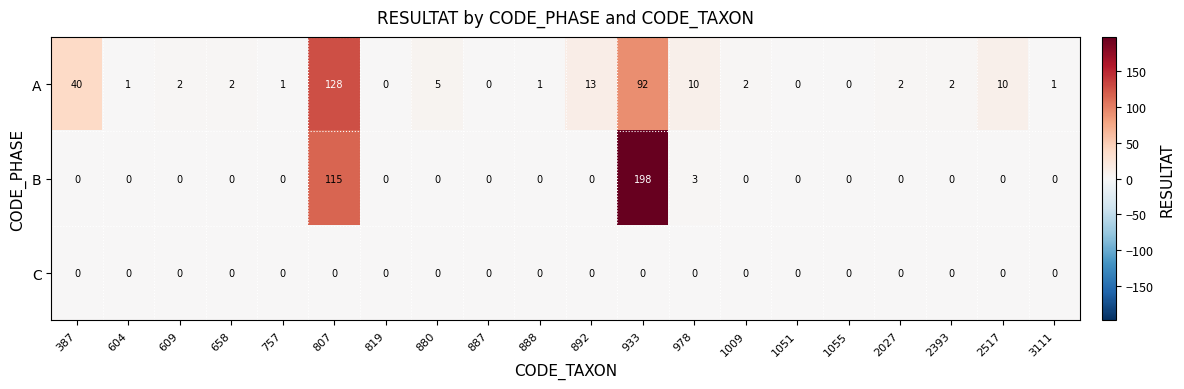

At which category is the sum across all series the highest?

933